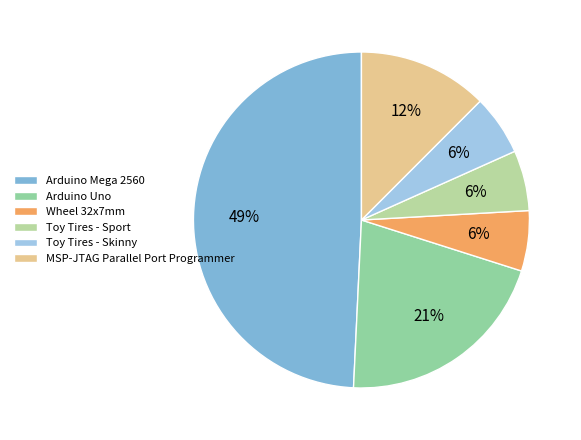

To the nearest percent, what percentage of the pie is MSP-JTAG Parallel Port Programmer?

12%